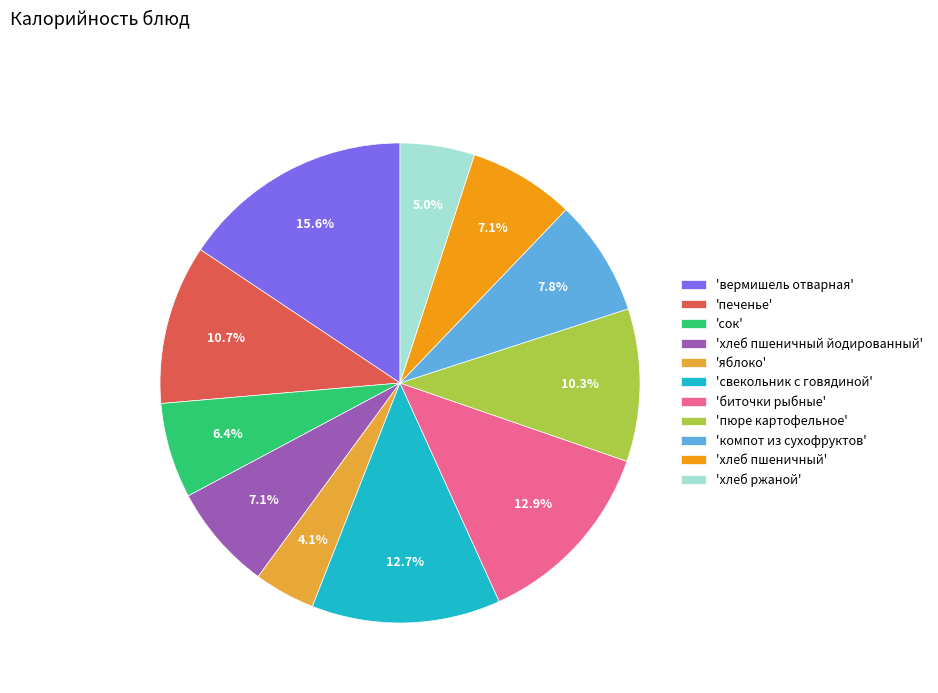

What is the smallest slice in the pie chart?

'яблоко'